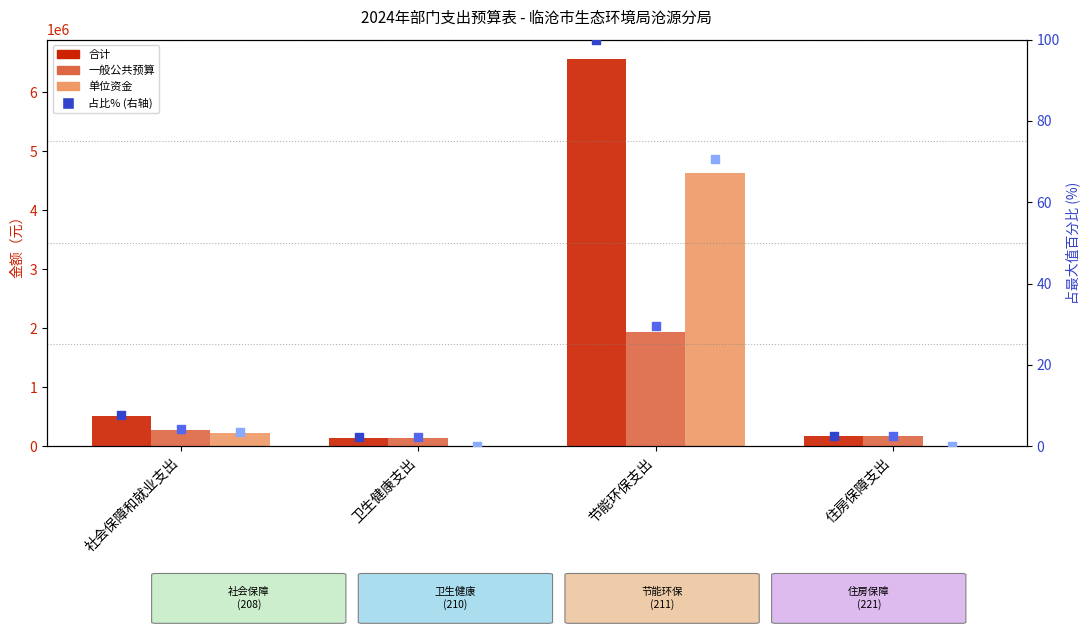

At how many categories does at least one series exceed 160042?

3